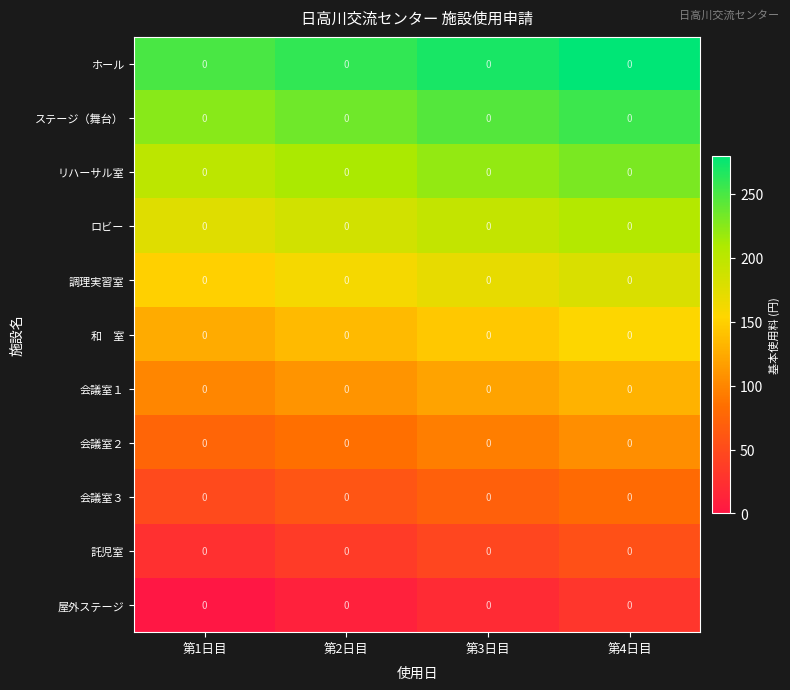

Count the number of data series in this chart.

11